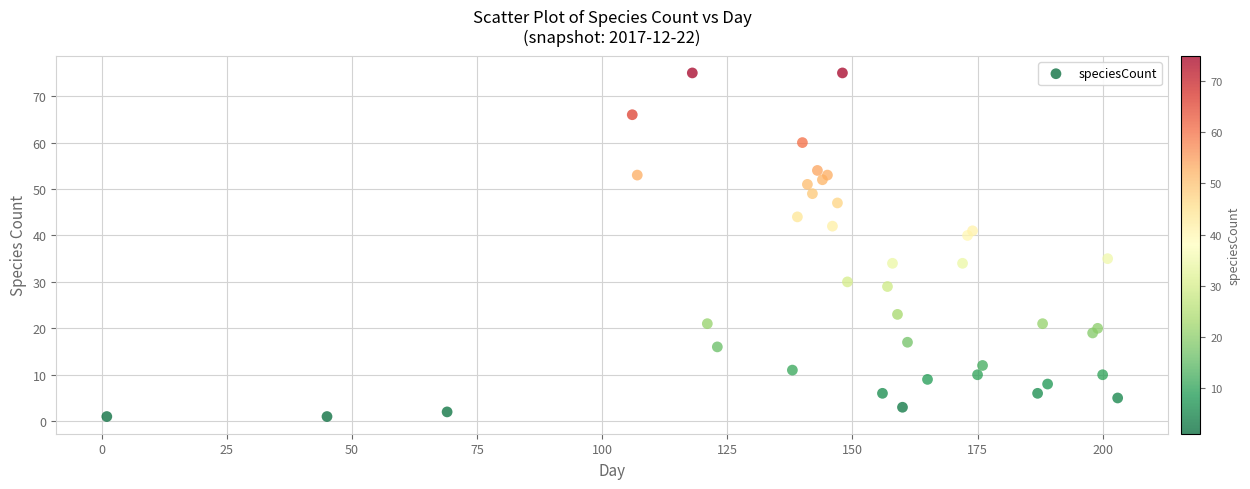

What is the range of X values (max minus min)?

202